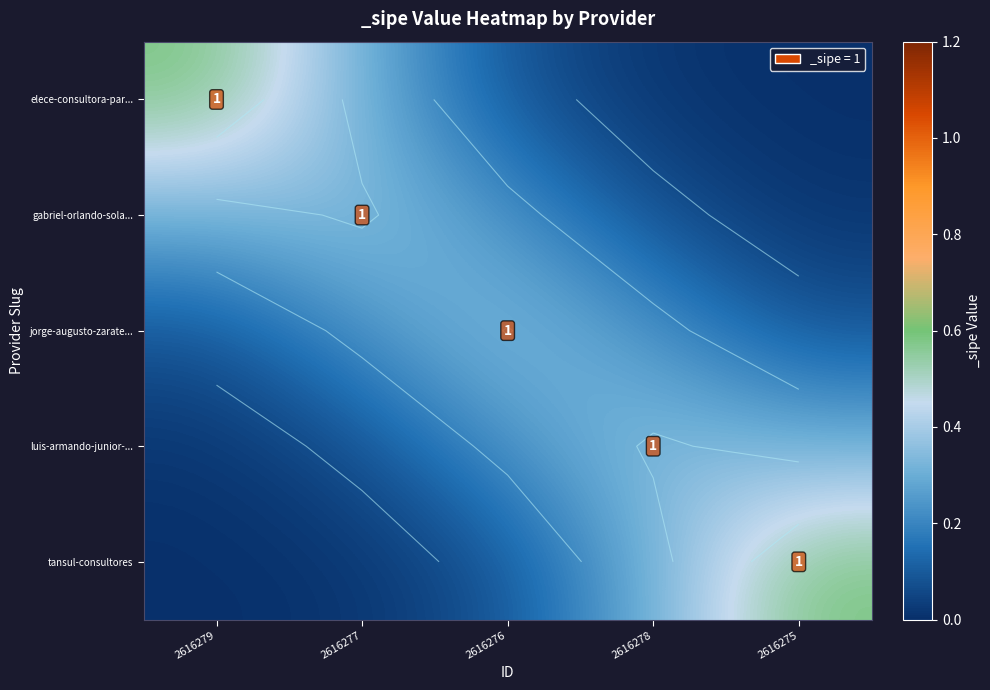

Is it true that tansul-consultores equals 0.1 at 2616275?

False